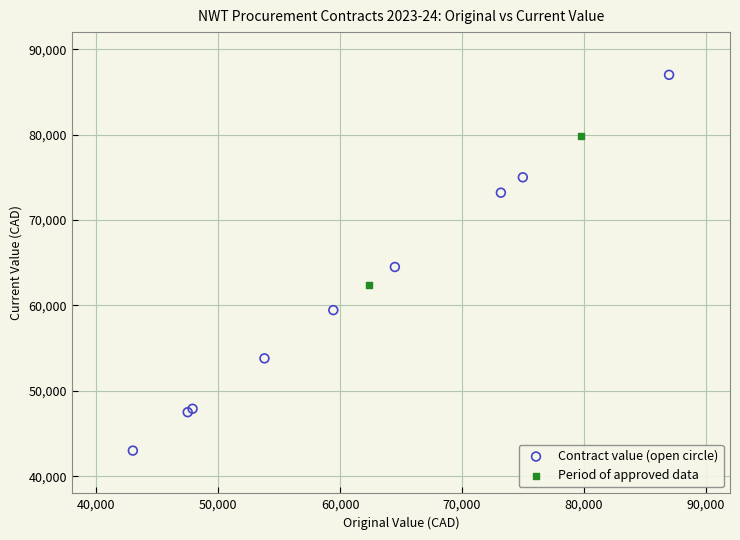

Which series has the largest Y range (max minus min)?

Contract value (open circle)